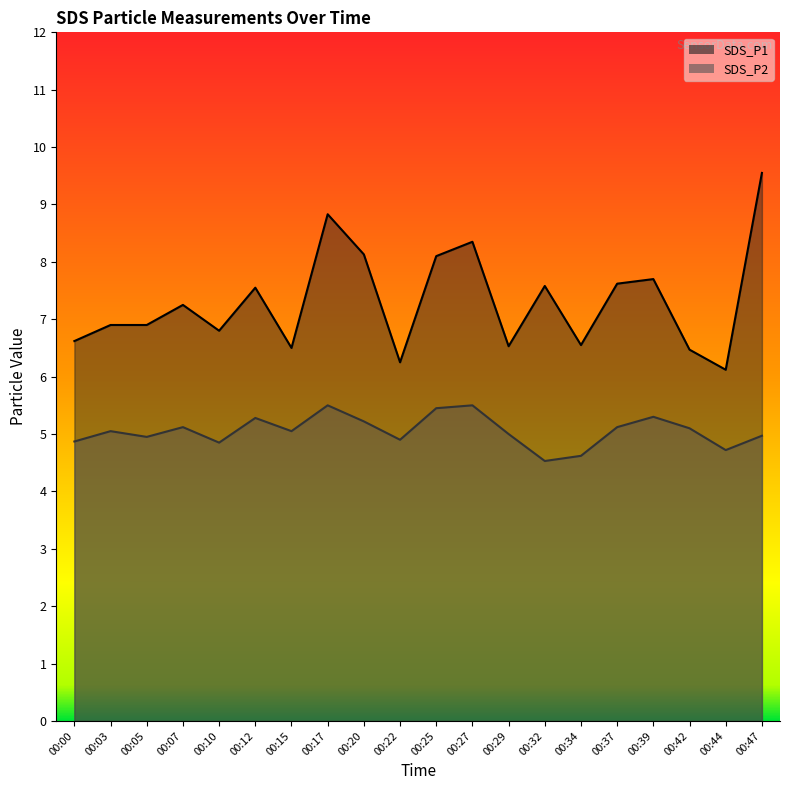

True or false: SDS_P2 and SDS_P1 cross at least once.

False